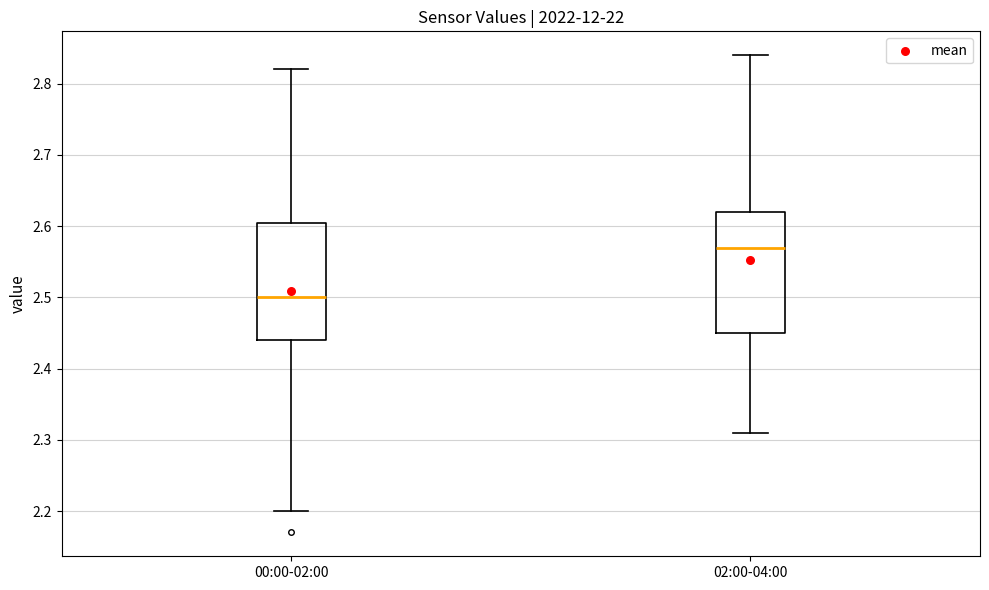

Reading left to right, read every box against the y-axis: the position of its median line, the range the box covers, and the ends of its whiskers. The values are not printed on the chart, so give them approximately, as read against the axis.

00:00-02:00: median 2.50, box 2.44 to 2.61, whiskers 2.20 to 2.82
02:00-04:00: median 2.57, box 2.45 to 2.62, whiskers 2.31 to 2.84